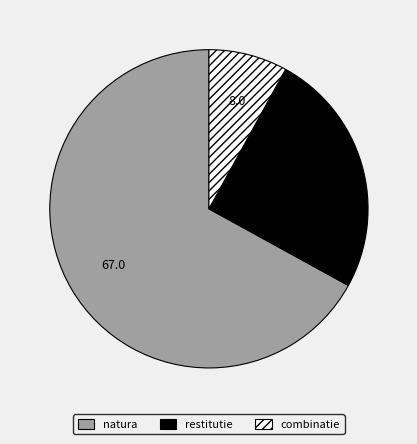

Between natura and combinatie, which is larger?

natura